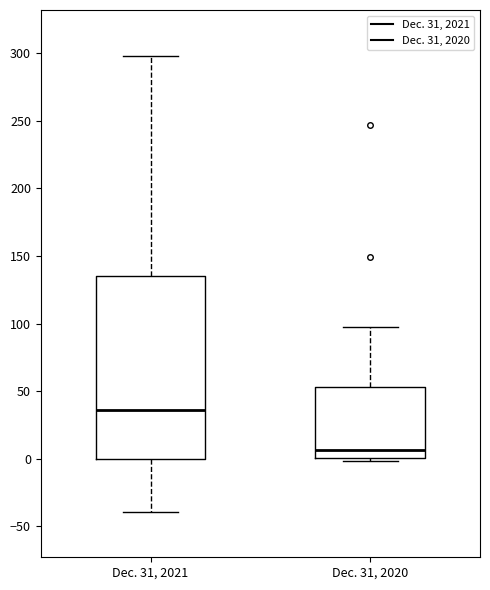

Which box's median line is the lowest?

Dec. 31, 2020